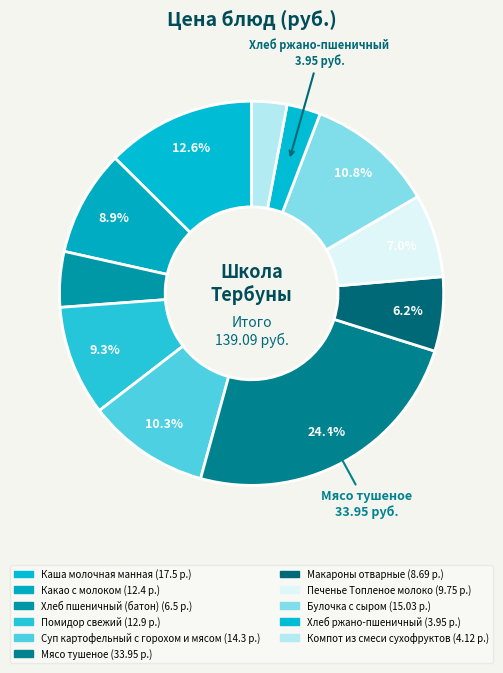

Count the number of slices in the pie.

11